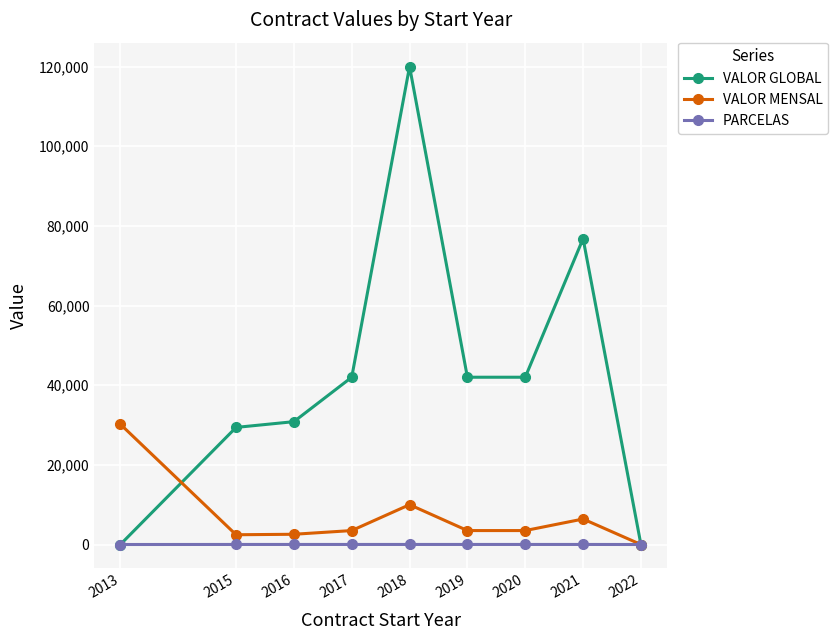

What is the value of the VALOR GLOBAL point at the 5th from the left?

120000.0